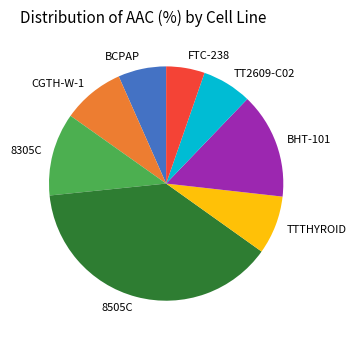

Is the sum of BHT-101 and BCPAP greater than half?

No